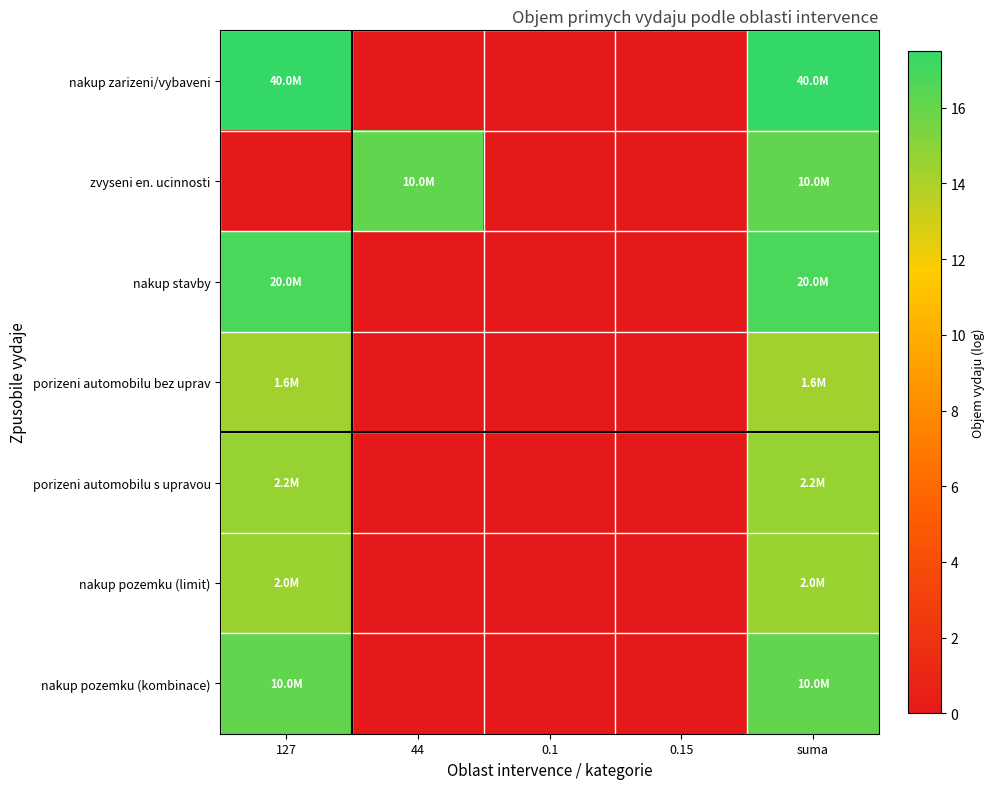

Reading left to right, transcribe all the data shown in this chart.

nakup zarizeni/vybaveni: 127=17.5	44=0.0	0.1=0.0	0.15=0.0	suma=17.5
zvyseni en. ucinnosti: 127=0.0	44=16.1	0.1=0.0	0.15=0.0	suma=16.1
nakup stavby: 127=16.8	44=0.0	0.1=0.0	0.15=0.0	suma=16.8
porizeni automobilu bez uprav: 127=14.3	44=0.0	0.1=0.0	0.15=0.0	suma=14.3
porizeni automobilu s upravou: 127=14.6	44=0.0	0.1=0.0	0.15=0.0	suma=14.6
nakup pozemku (limit): 127=14.5	44=0.0	0.1=0.0	0.15=0.0	suma=14.5
nakup pozemku (kombinace): 127=16.1	44=0.0	0.1=0.0	0.15=0.0	suma=16.1